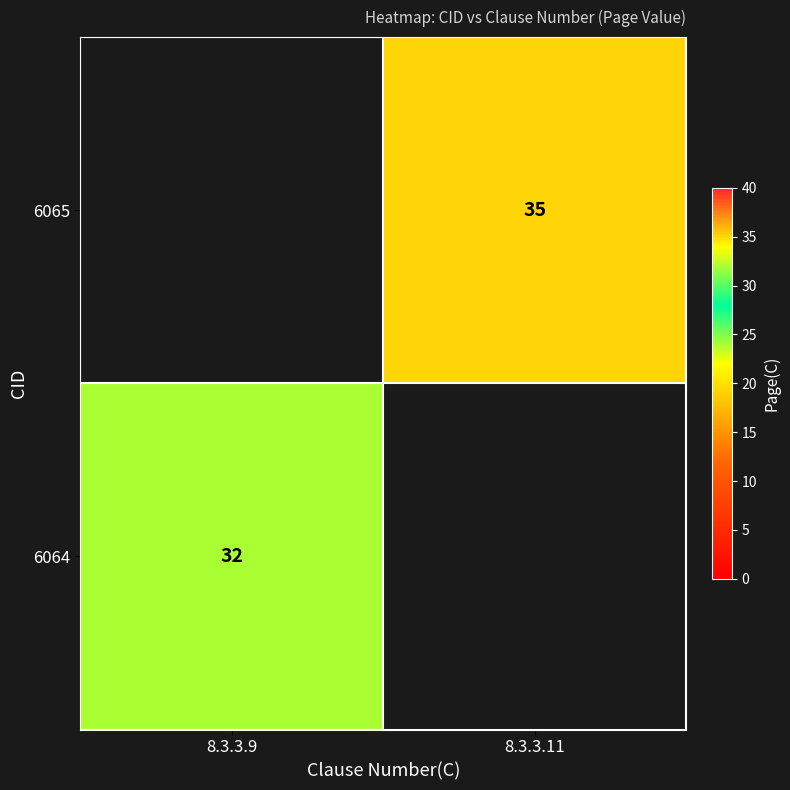

True or false: 6065 has a value of 51 at 8.3.3.11.

False